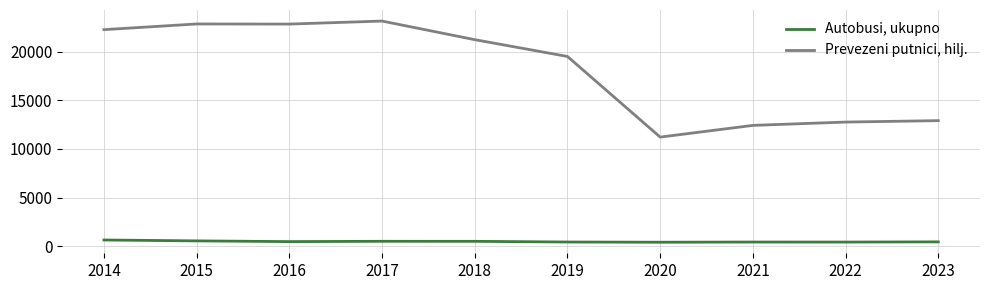

Rank the series at 2021 from lowest to highest value.

Autobusi, ukupno, Prevezeni putnici, hilj.